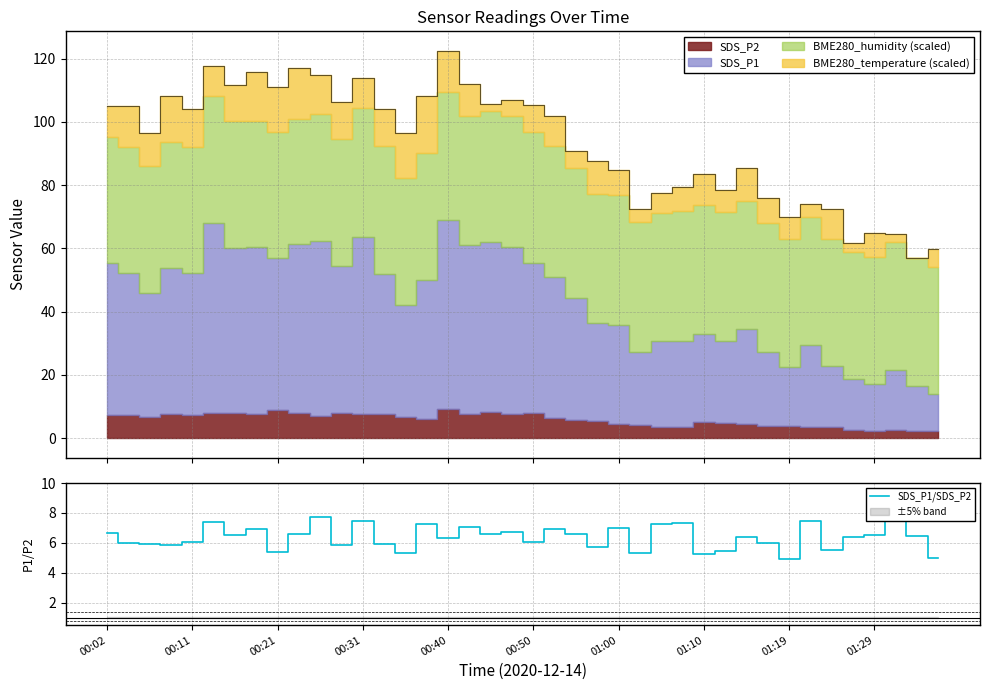

What is the lowest value of the SDS_P1/SDS_P2 series?

4.9